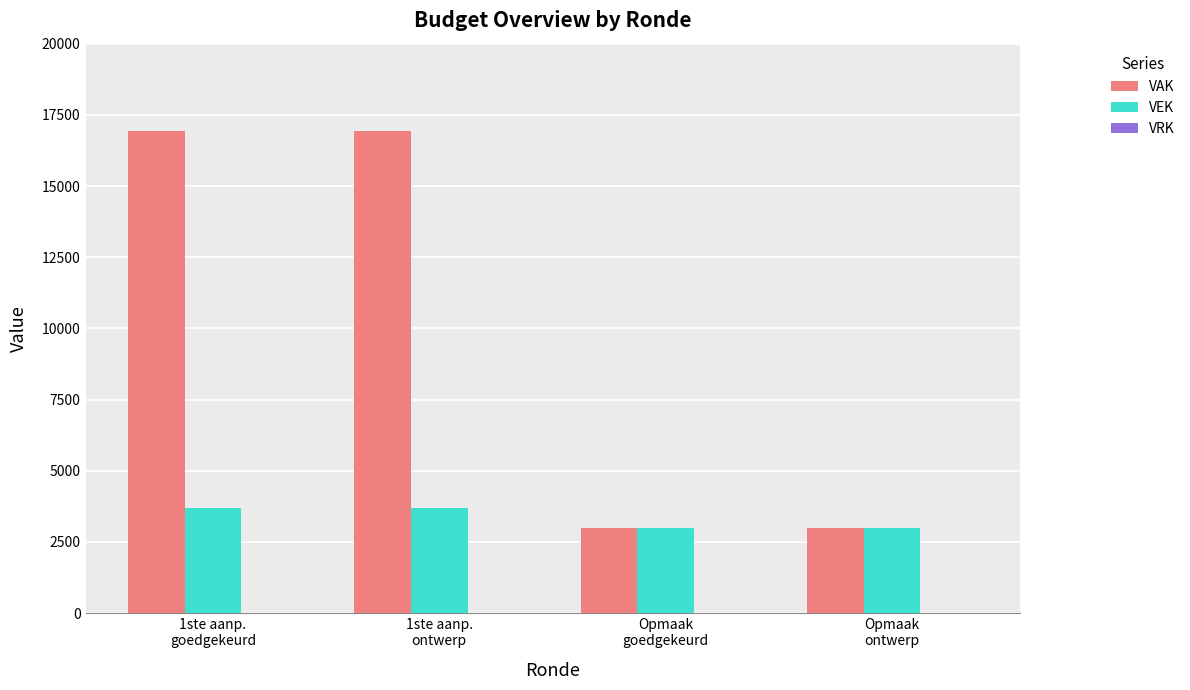

Which series has the largest total across all categories?

VAK